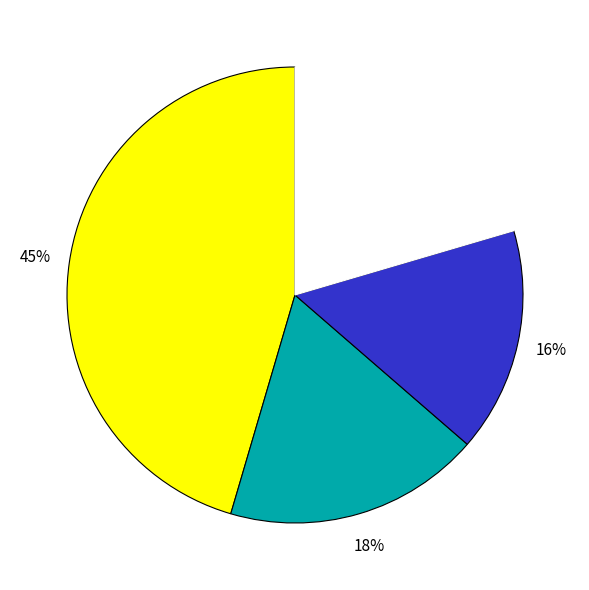

Count the number of slices in the pie.

4